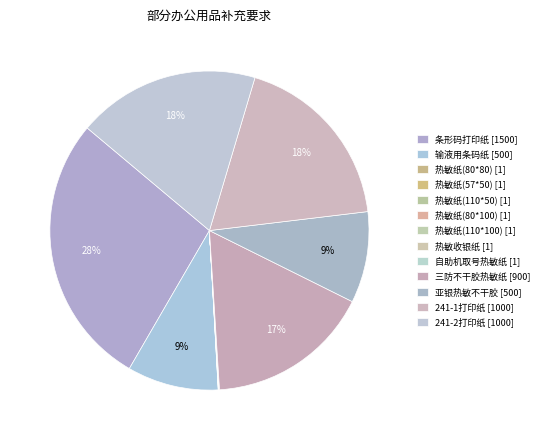

To the nearest percent, what is the difference between the largest and smallest slice percentages?

28%